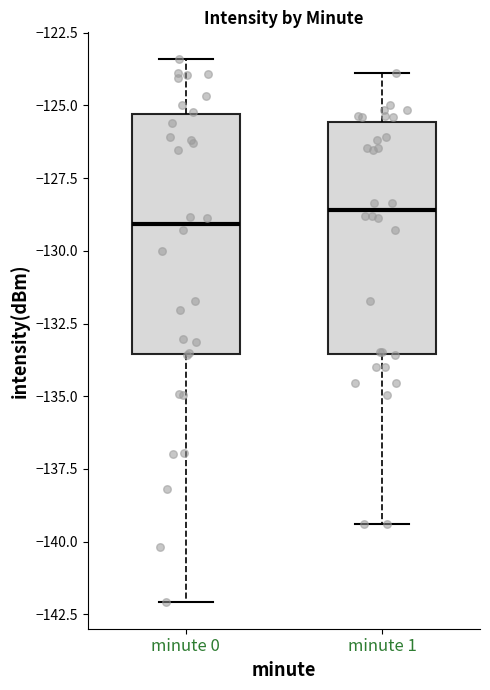

Reading left to right, transcribe this box plot: for each box, give where its median line is, the range the box spans, and where its two whiskers end, as read against the y-axis. The values are not printed on the chart, so give them approximately, as read against the axis.

minute 0: median -129.0, box -133.5 to -125.5, whiskers -142.0 to -123.5
minute 1: median -128.5, box -133.5 to -125.5, whiskers -139.5 to -124.0